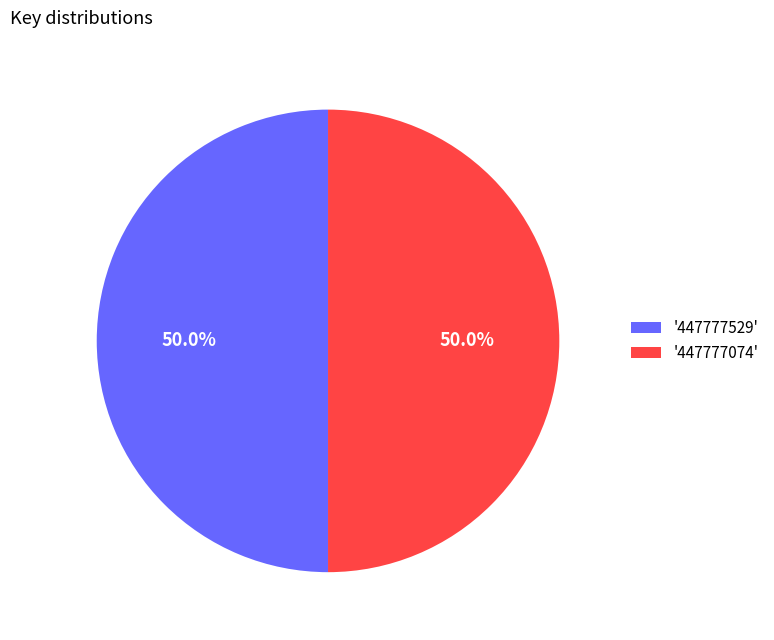

What is the ratio of the value at '447777529' to the value at '447777074'?

1.0